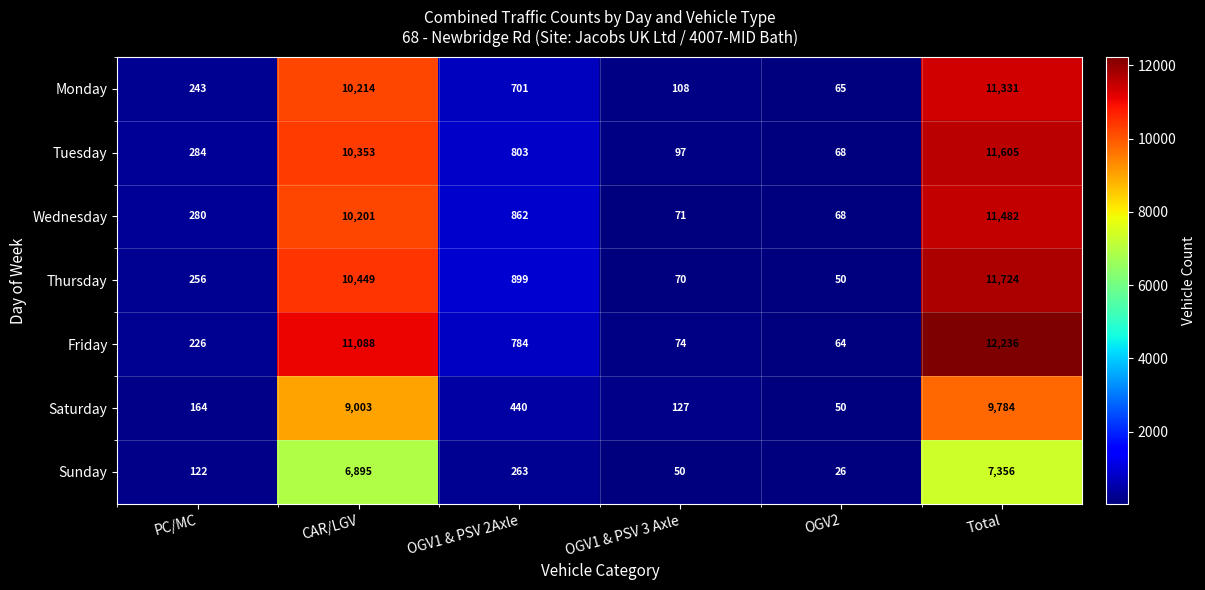

What is the difference between the second highest and second lowest values in the Thursday series?

10379